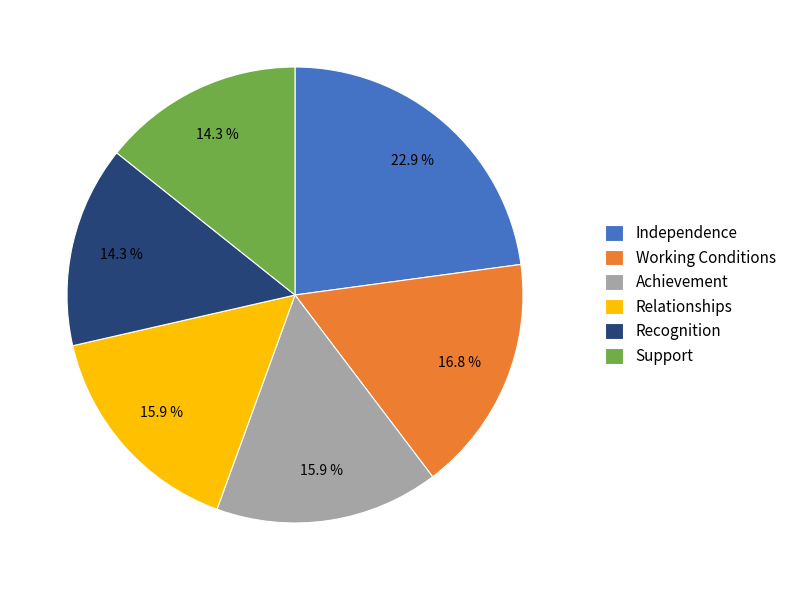

What percentage is NOT represented by Achievement?

84.1%